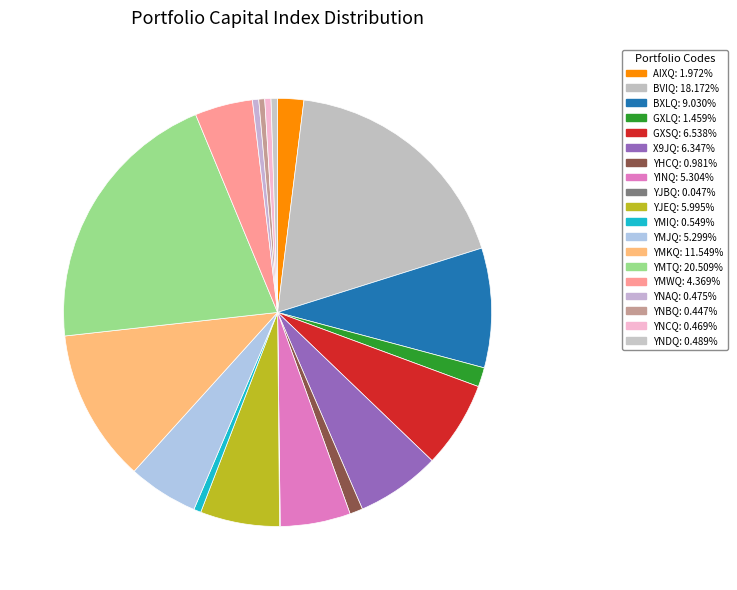

To the nearest percent, what percentage of the pie is YINQ?

5%